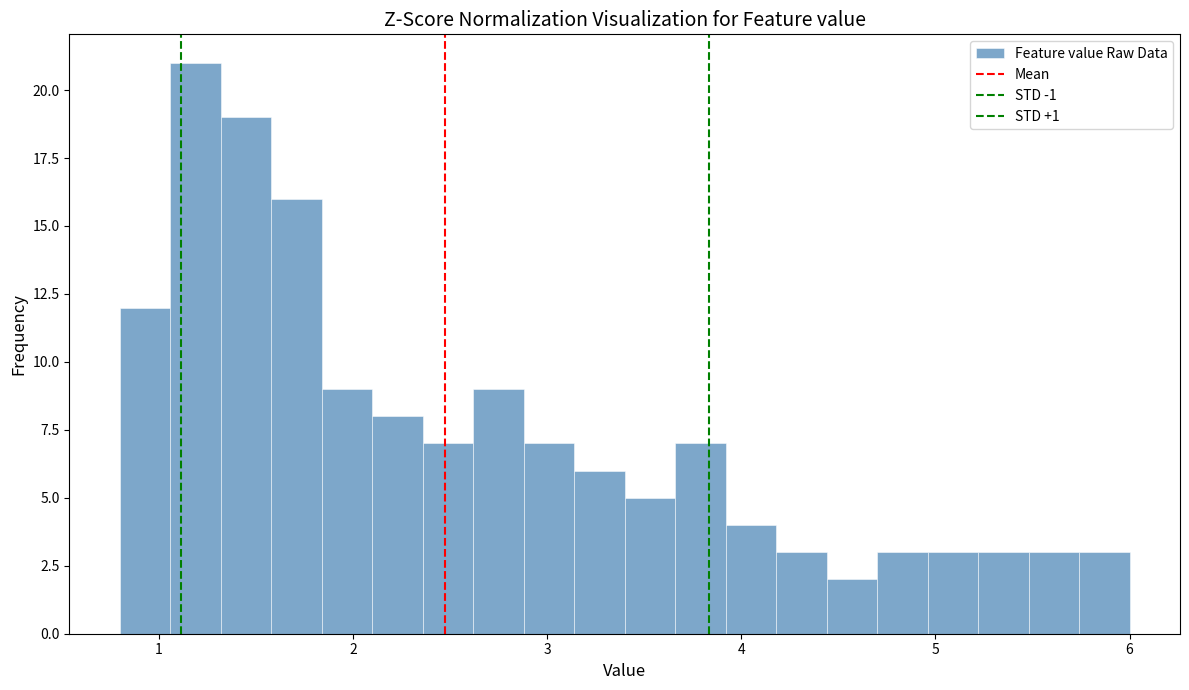

Around what value on the x-axis is the tallest bar? Give the approximate position of its centre, as read against the axis.

1.2